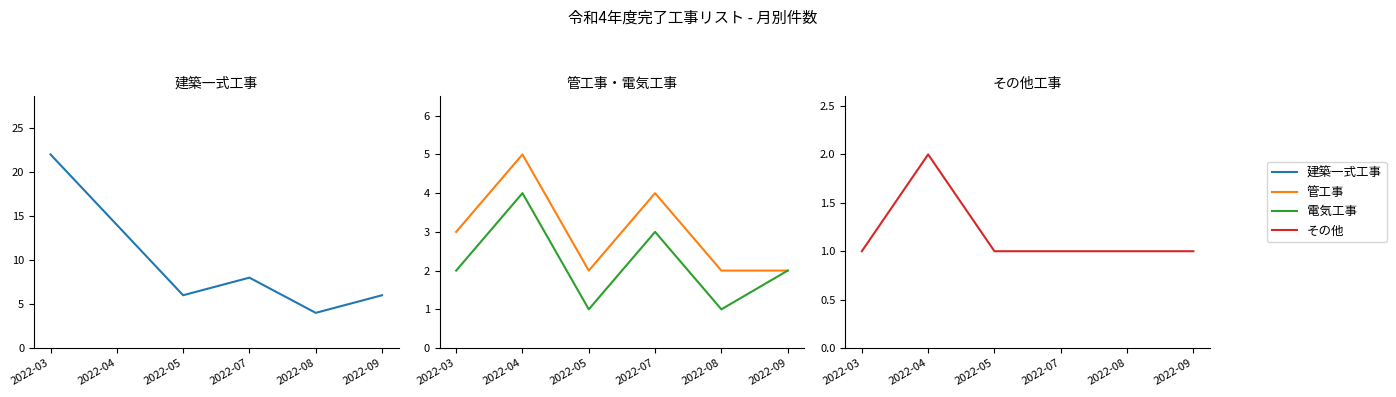

Which category has the lowest value in the 電気工事 series?

2022-05